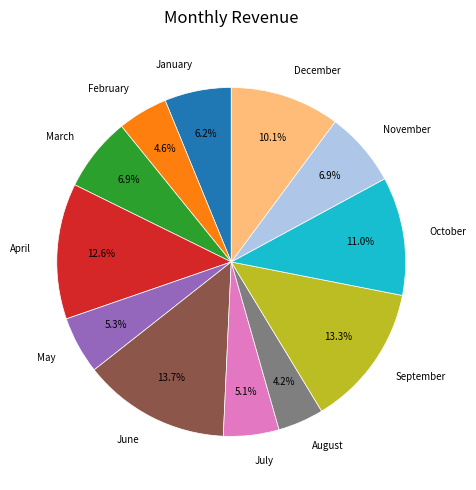

Approximately how many times larger is the value at November compared to May?

1.3